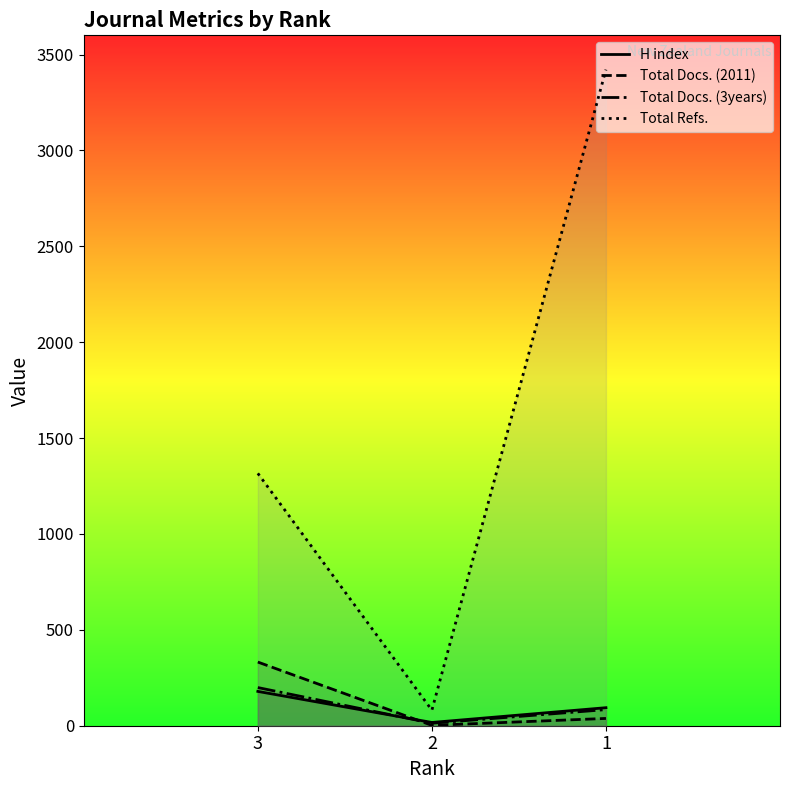

What value does the Total Refs. series have at 3?

1316